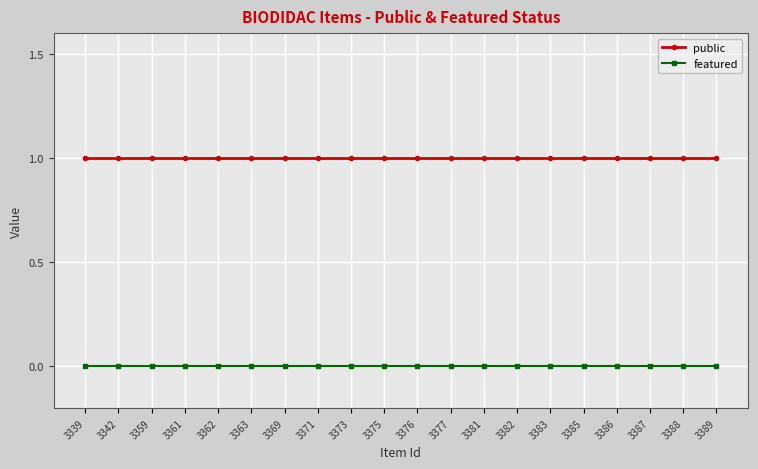

What is the value of the public point at the 9th from the left?

1